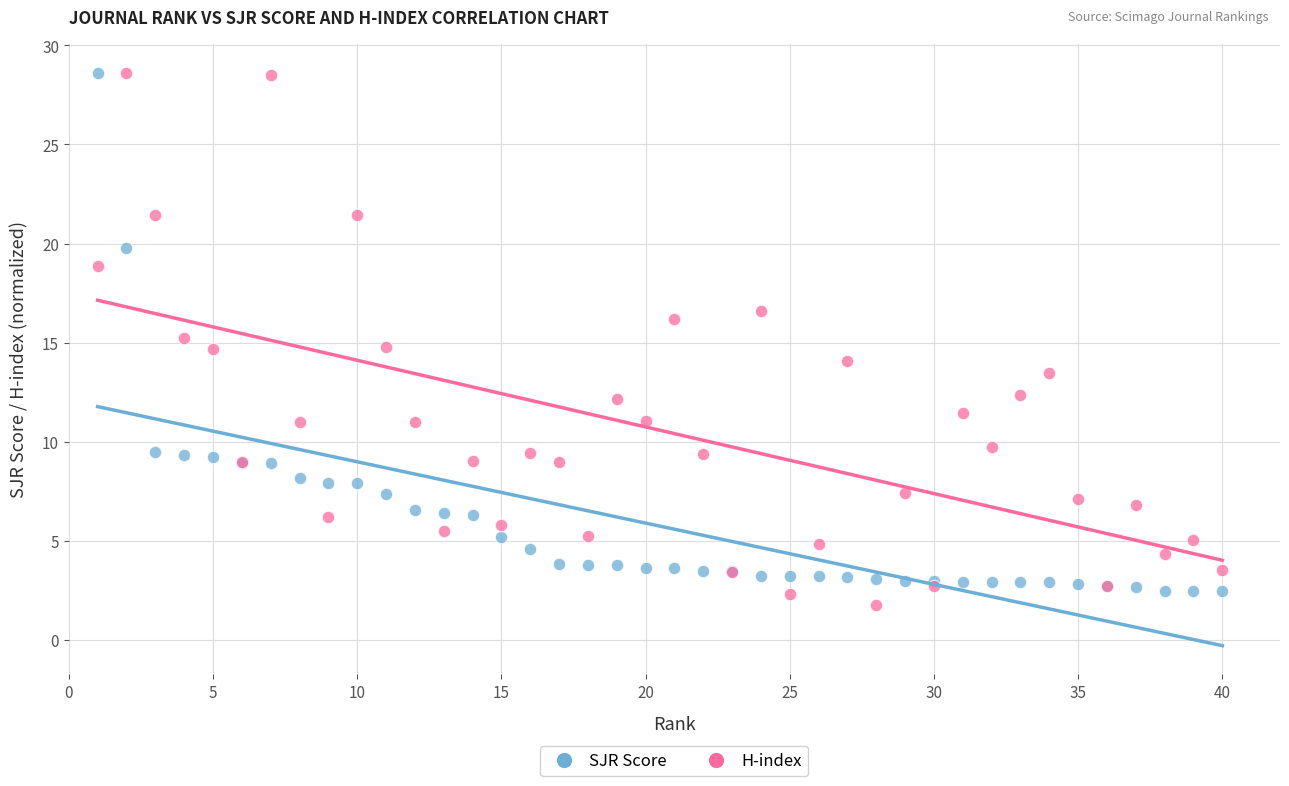

Which series reaches the minimum Y coordinate?

H-index